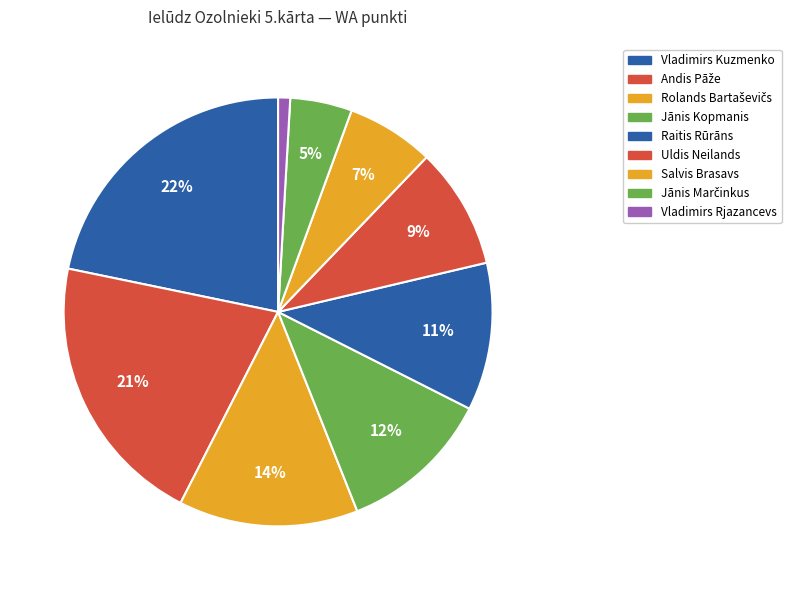

Is there a majority slice in this chart?

No